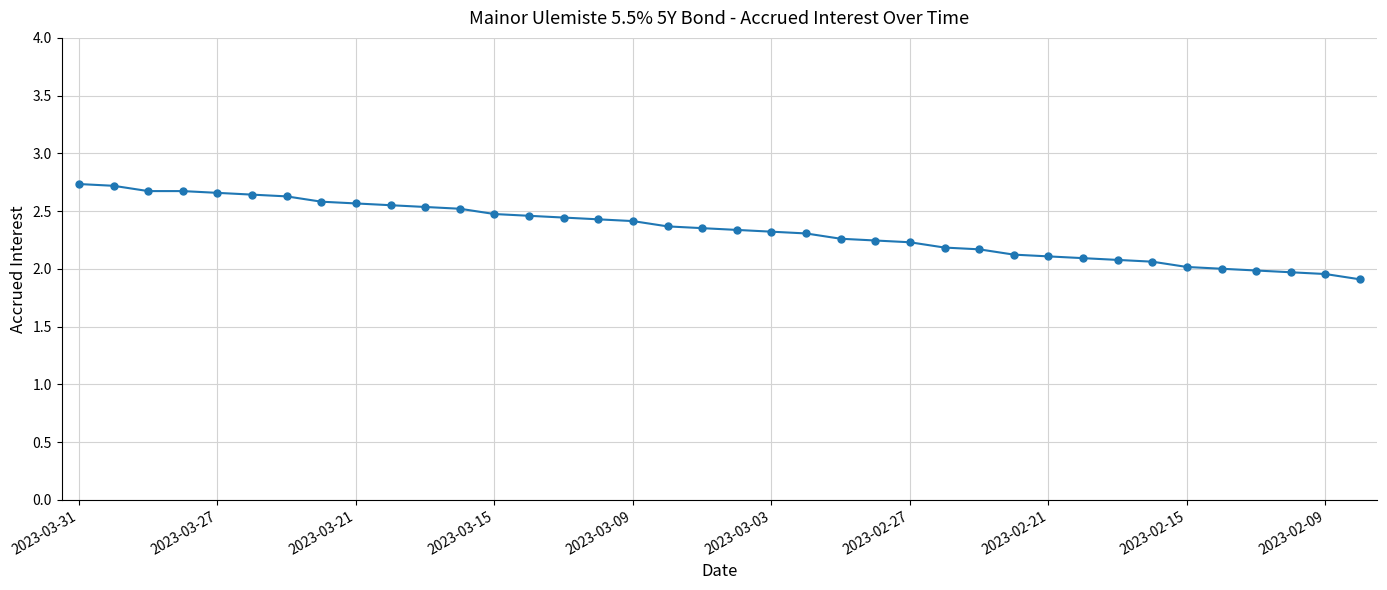

What is the difference between the maximum and minimum values?

0.8